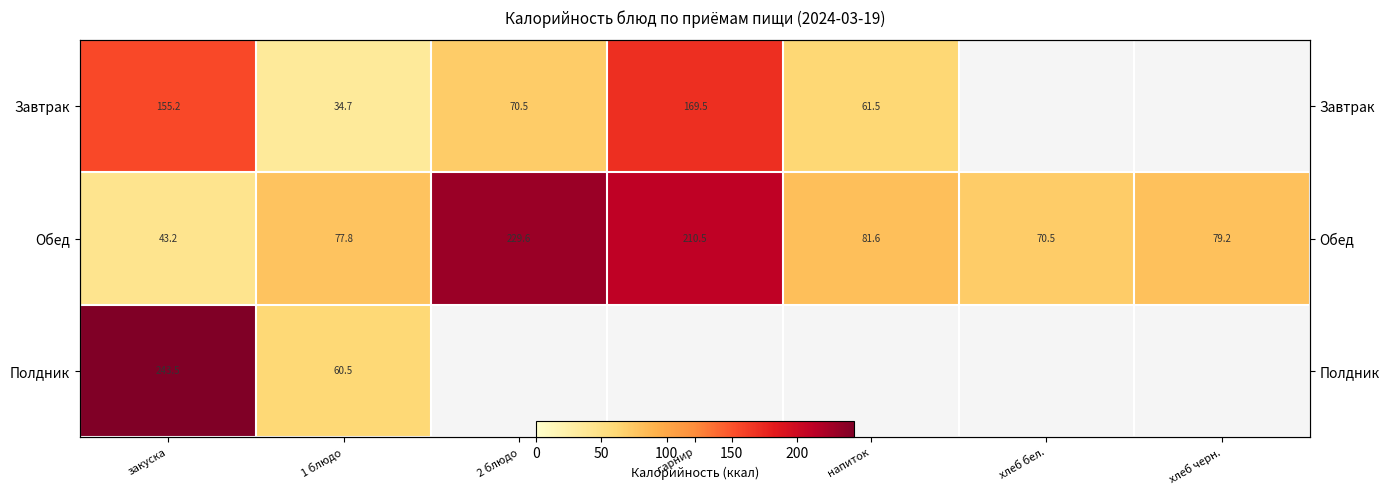

List the labels in order of Завтрак value, smallest first.

1 блюдо, напиток, 2 блюдо, закуска, гарнир, хлеб бел., хлеб черн.